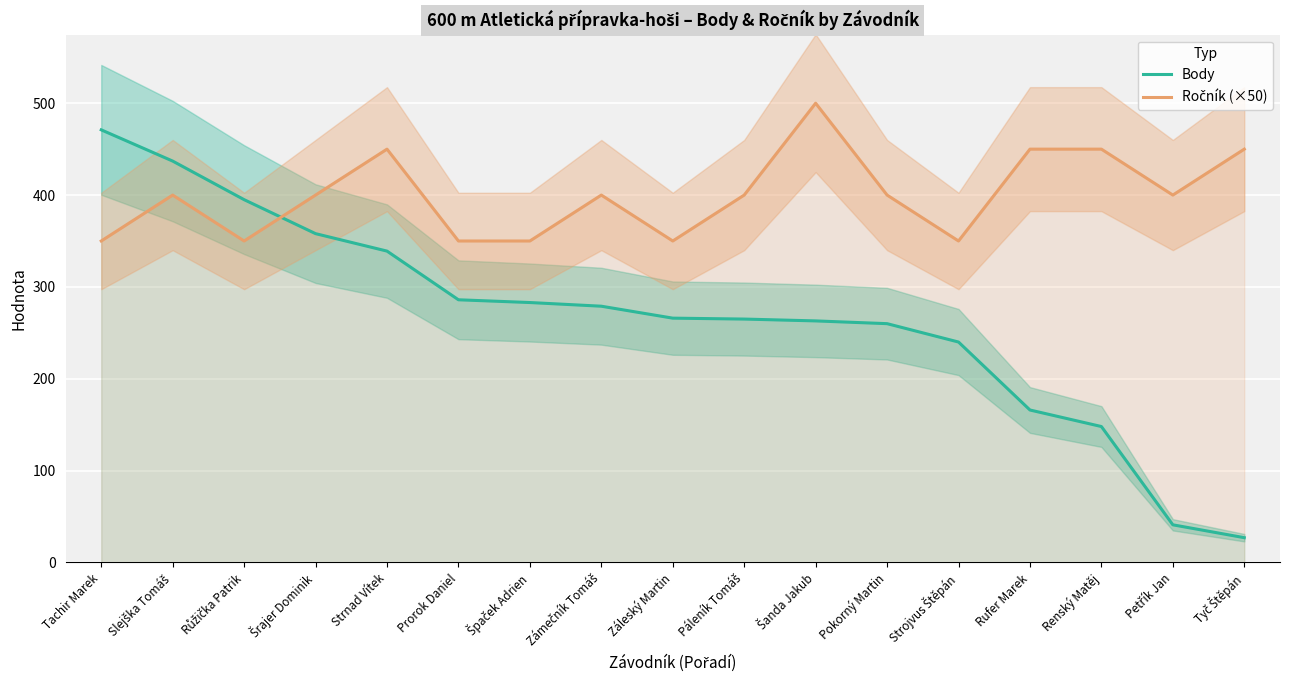

What is the approximate value of Ročník (×50) at Strojvus Štěpán?

350